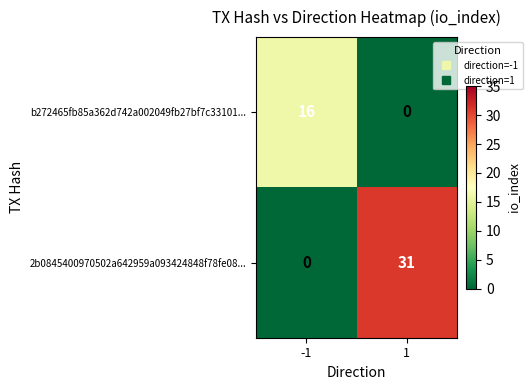

Reading left to right, what are all the values shown in this chart?

b272465fb85a362d742a002049fb27bf7c33101...: -1=16	1=0
2b0845400970502a642959a093424848f78fe08...: -1=0	1=31